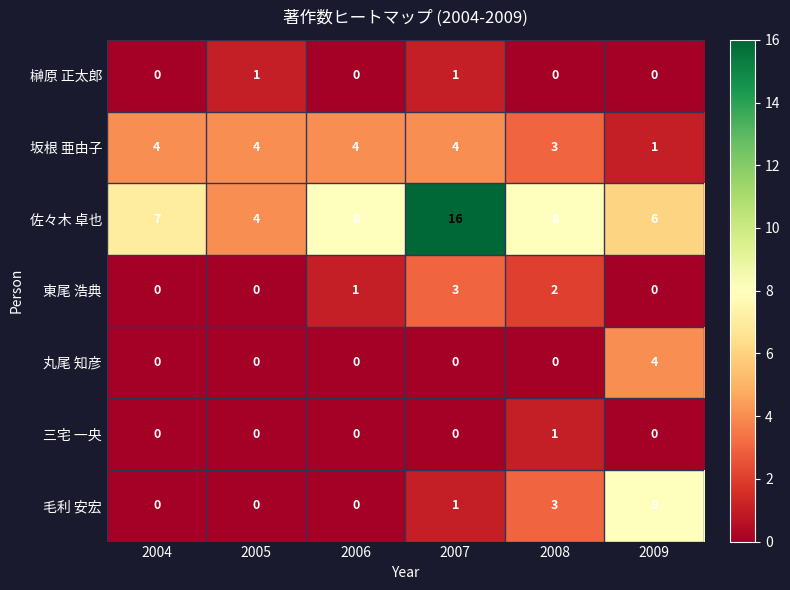

What is the approximate value of 佐々木 卓也 at 2004?

7